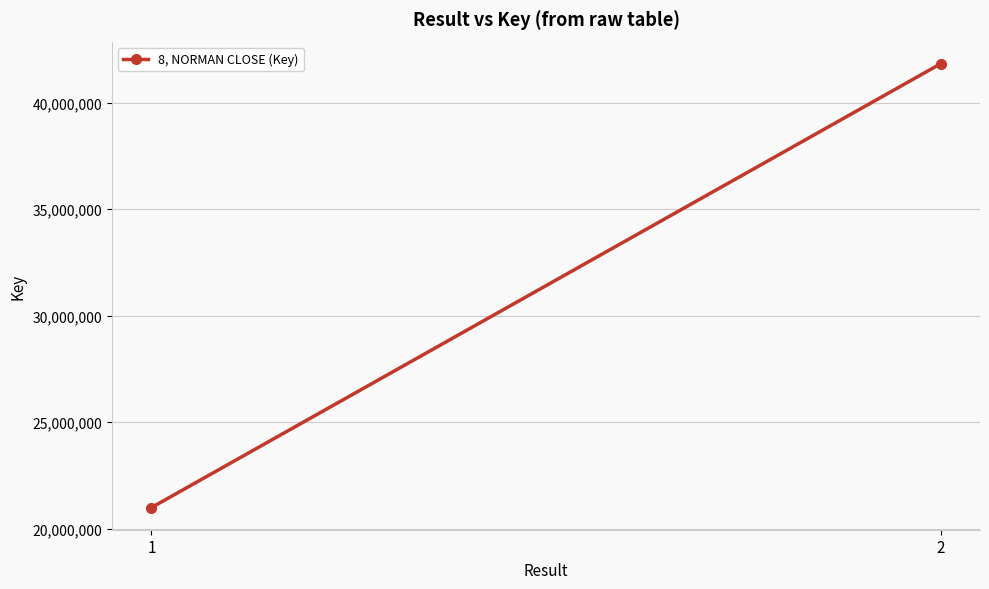

Rank the categories by value from lowest to highest.

1, 2